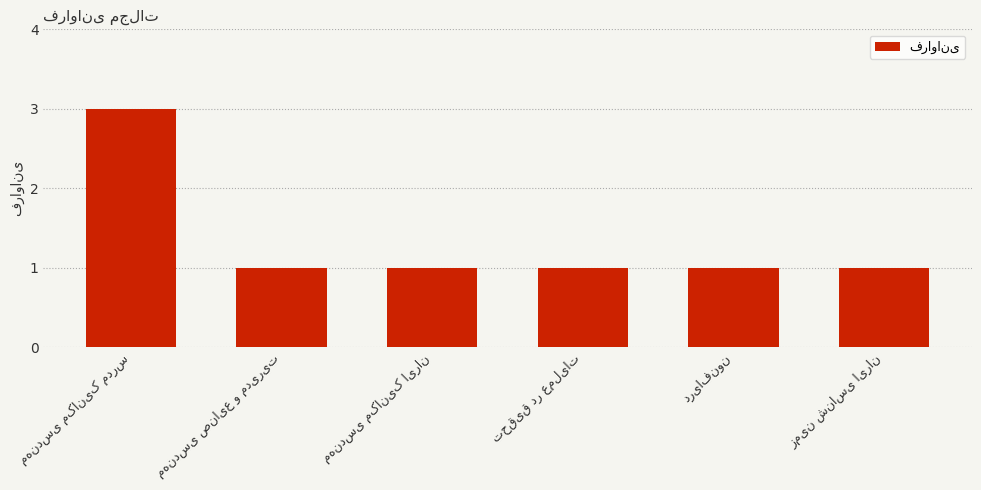

What is the sum of all values?

8